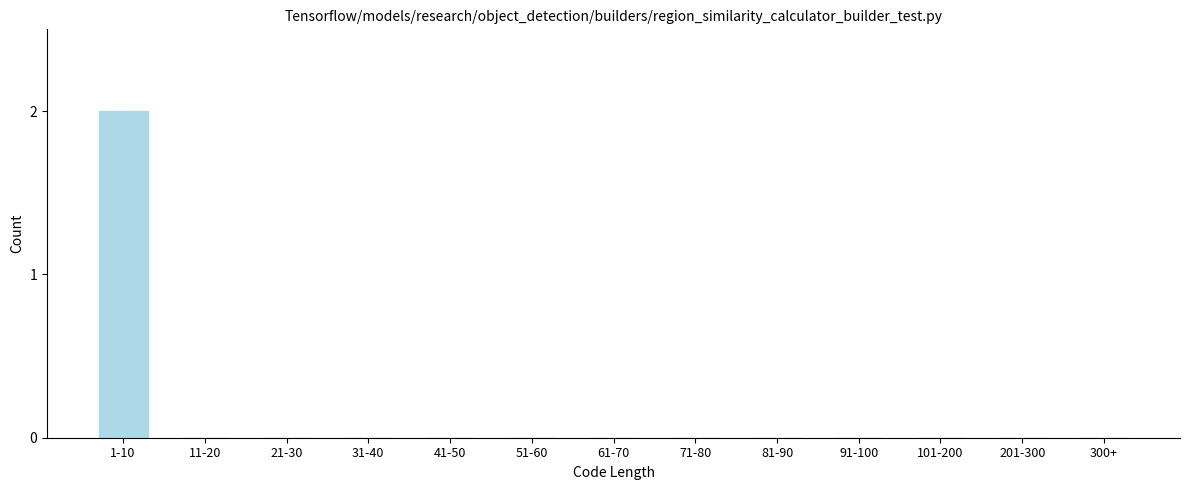

Reading right to left, what are all the values shown in this chart?

300+=0	201-300=0	101-200=0	91-100=0	81-90=0	71-80=0	61-70=0	51-60=0	41-50=0	31-40=0	21-30=0	11-20=0	1-10=2